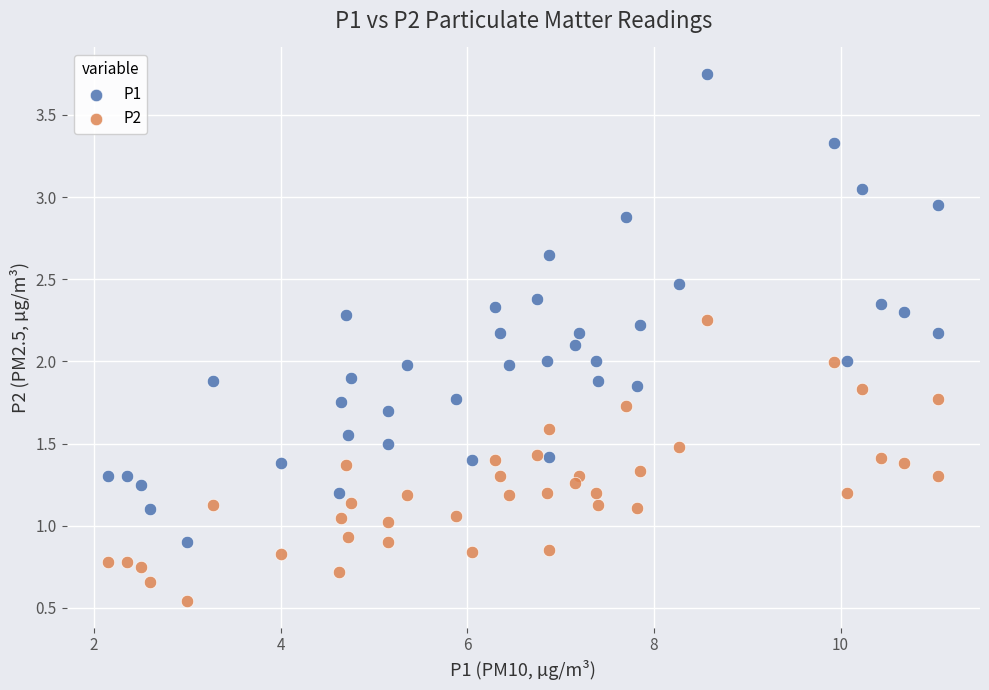

Which series has the largest Y range (max minus min)?

P1